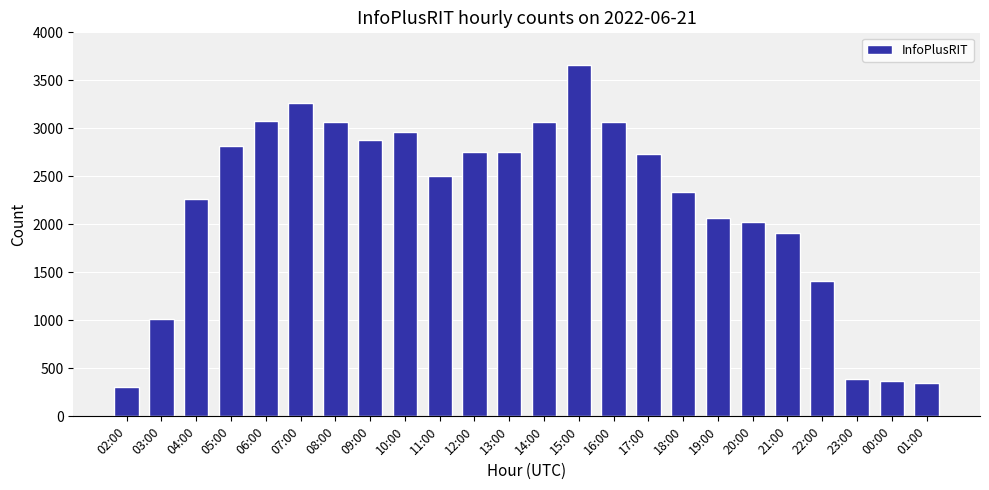

What is the label of the 16th bar from the right?

10:00